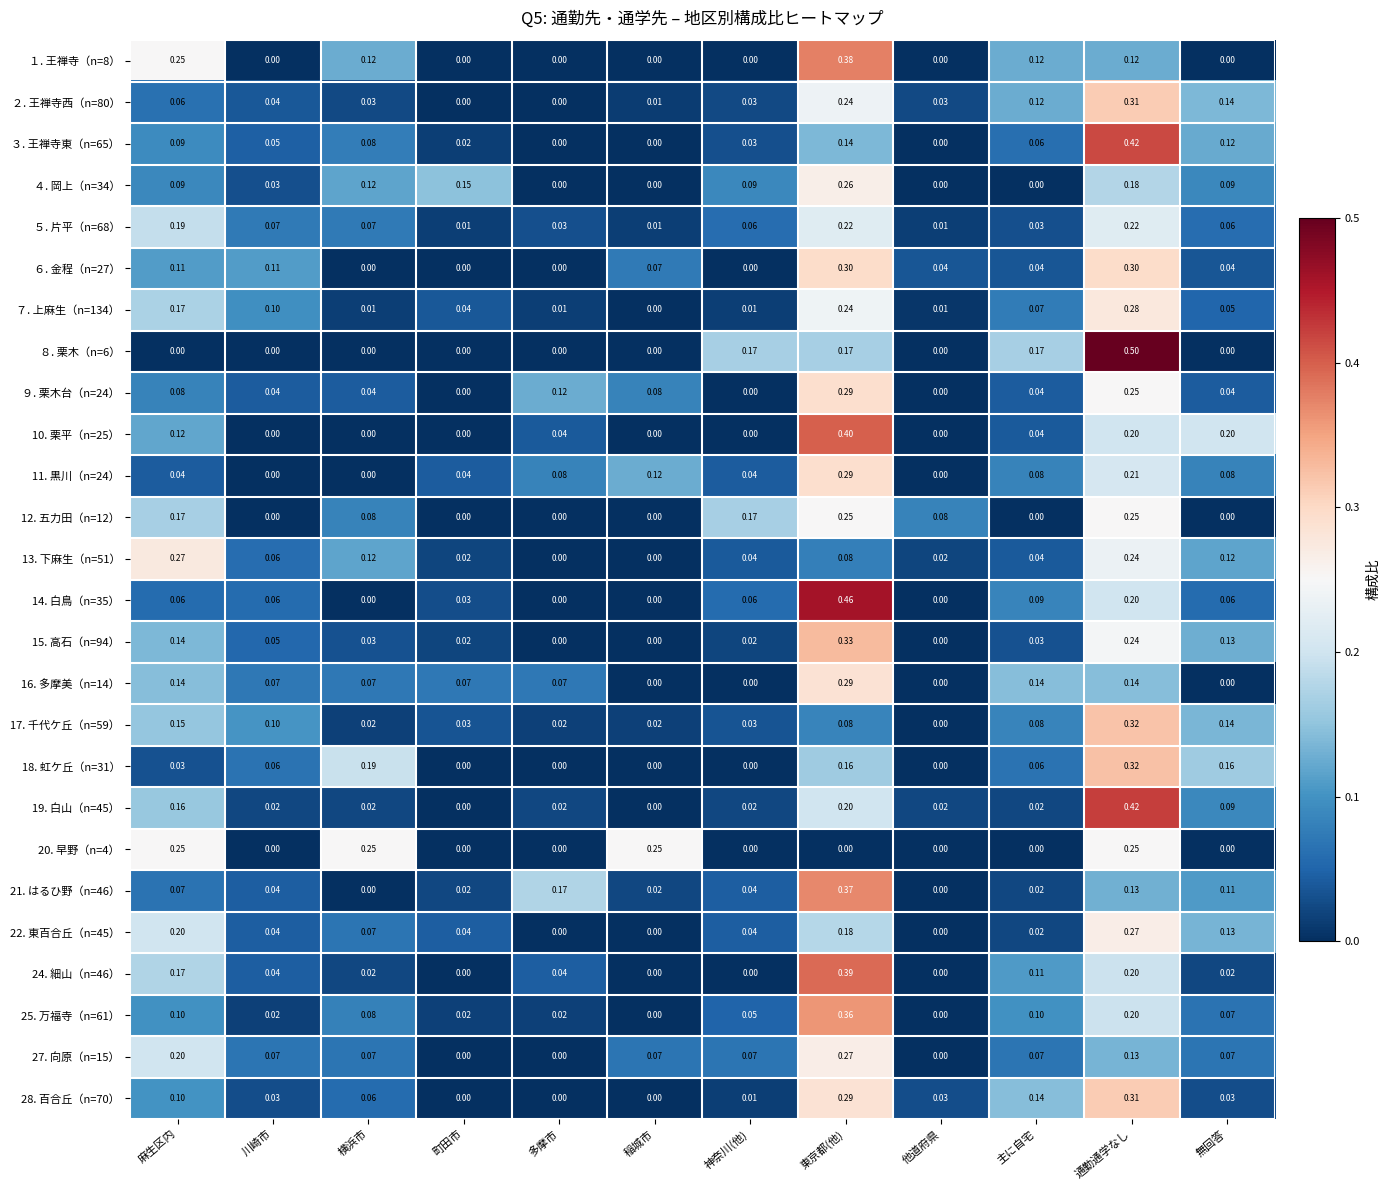

Count the number of categories in the chart.

12